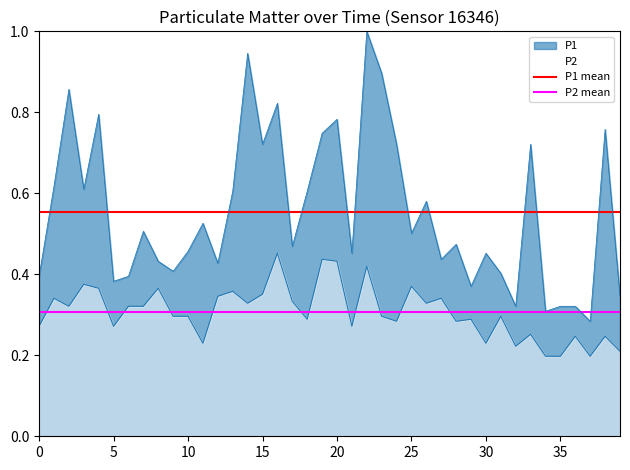

The value of P2 mean at 0 is 0.1. True or false?

False